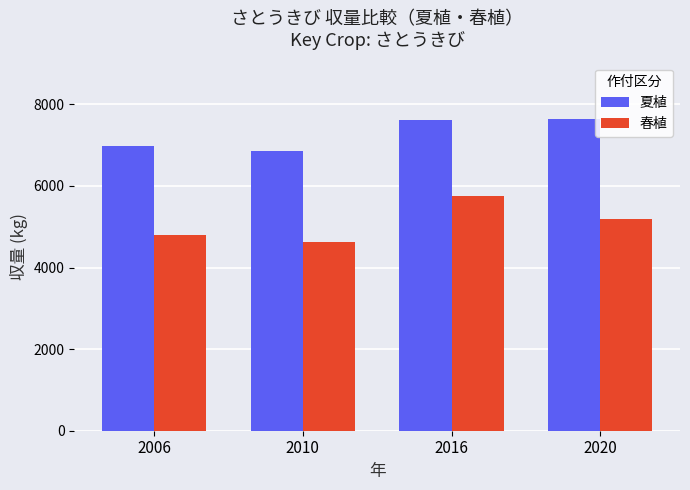

What is the difference between the maximum and minimum values in the 夏植 series?

783